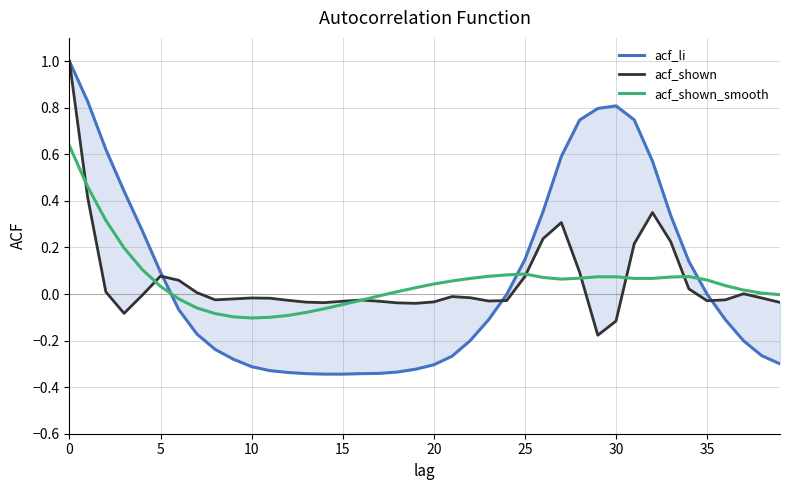

What are all the series names shown in the legend?

acf_li, acf_shown, acf_shown_smooth